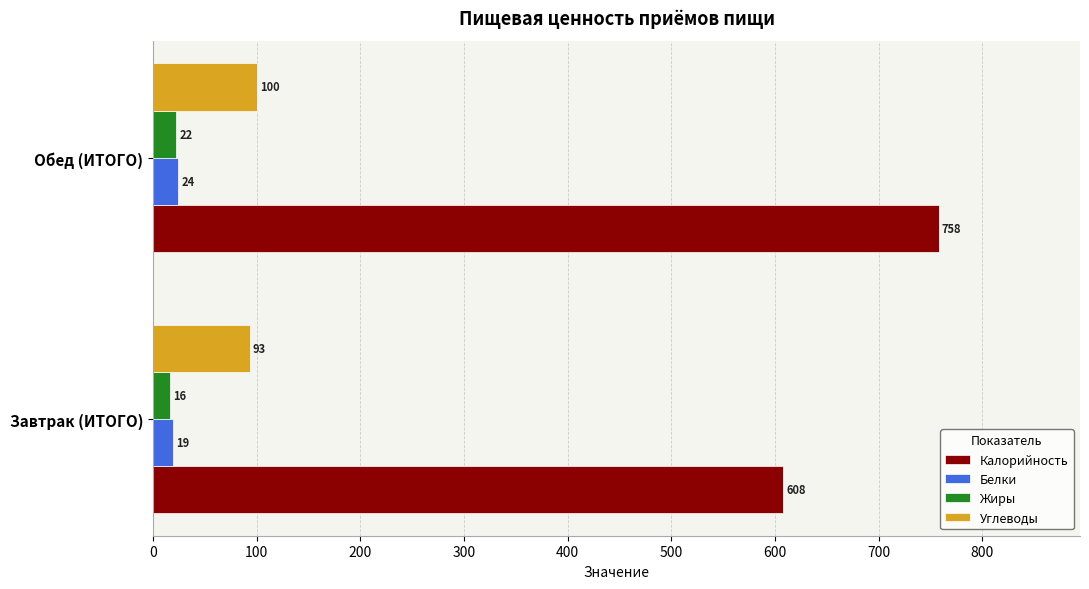

What is the sum of all Белки values?

43